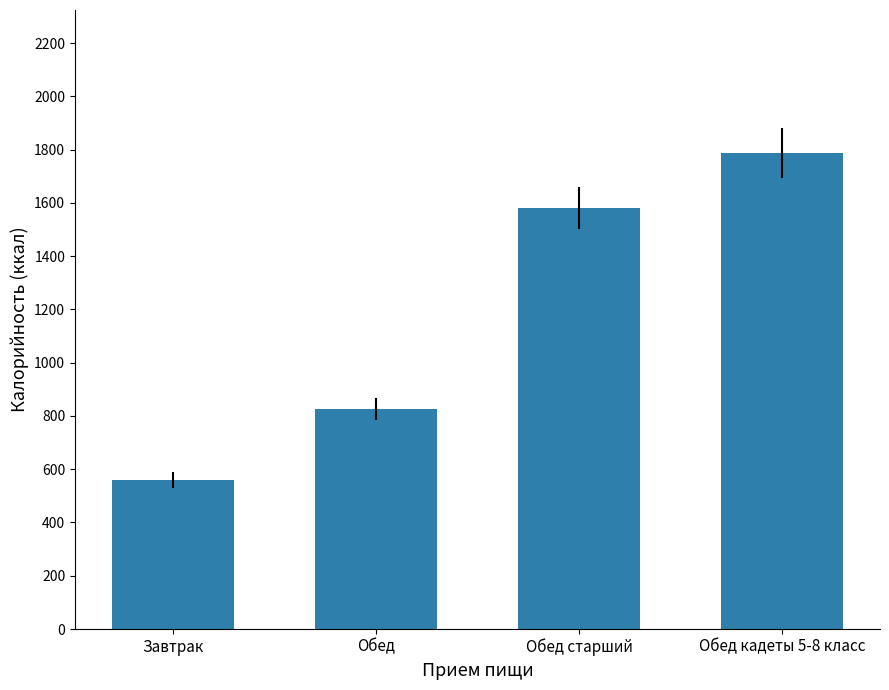

Which has a higher value, Обед or Обед старший?

Обед старший